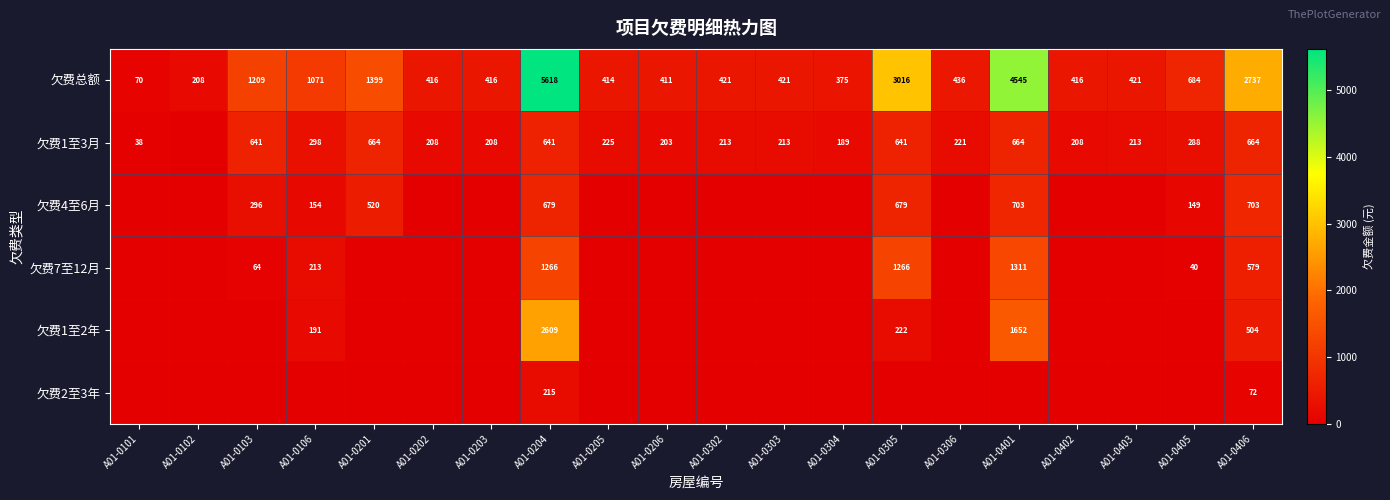

What is the difference between the 欠费1至3月 values at A01-0204 and A01-0201?

23